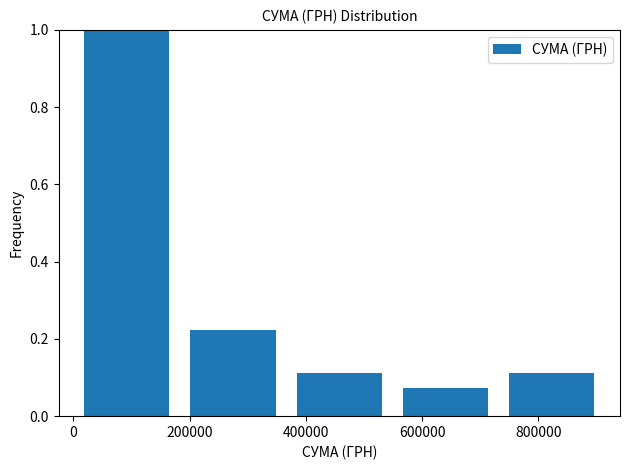

Which range on the x-axis has the tallest bar?

0 to 180000